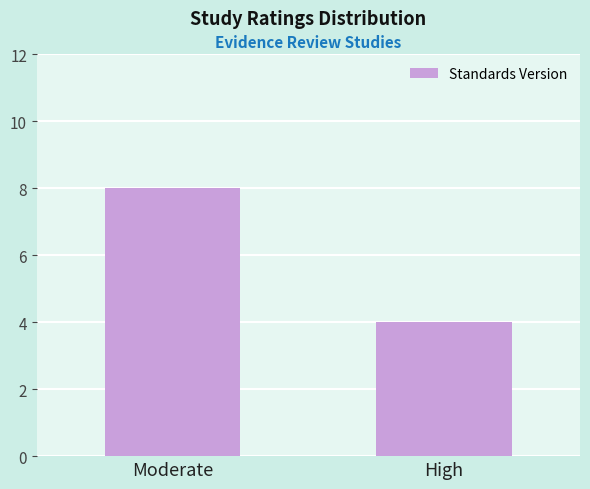

What is the difference between the values at Moderate and High?

4